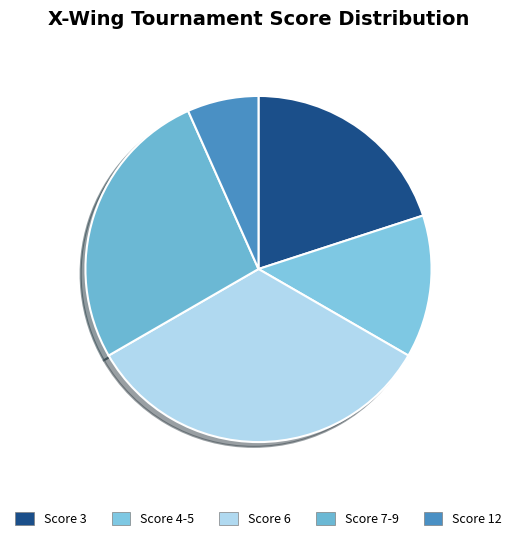

Count the number of slices in the pie.

5